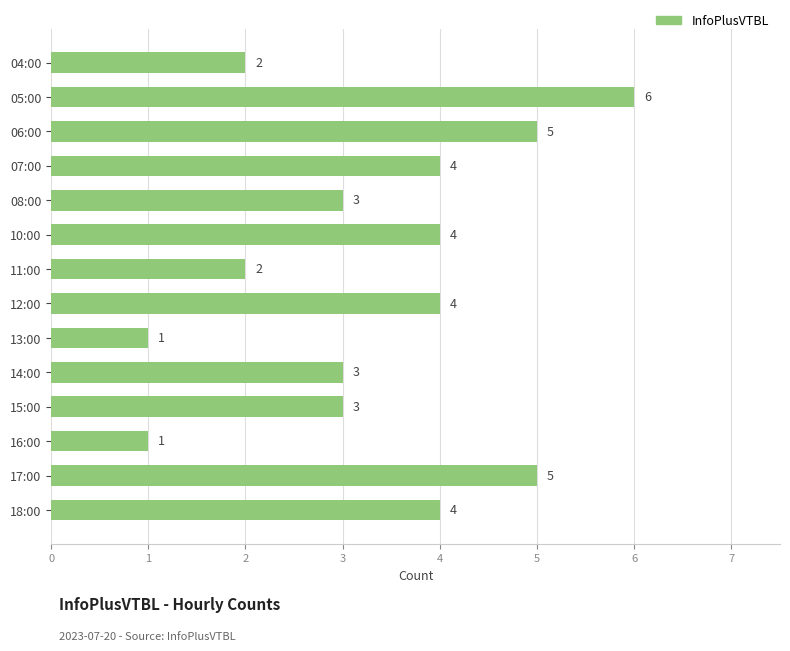

Are the bars horizontal?

Yes